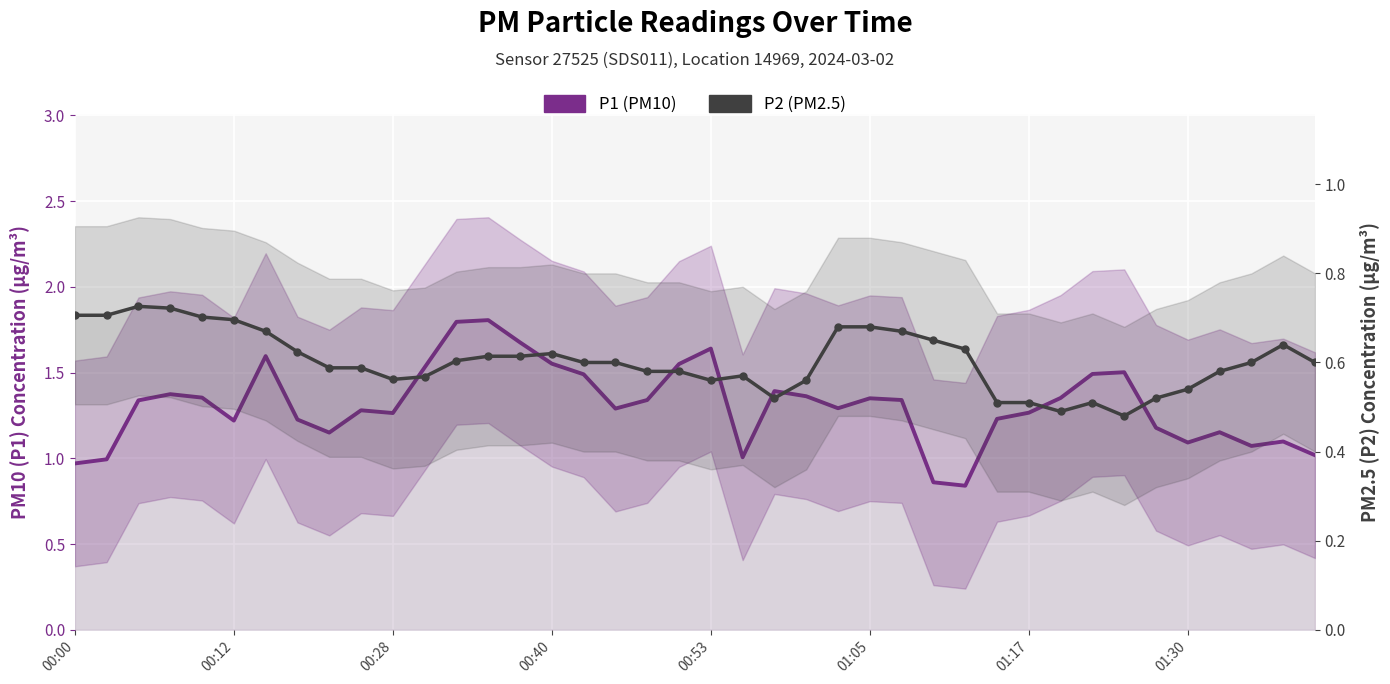

What are all the series names shown in the legend?

P1 (PM10), P2 (PM2.5)